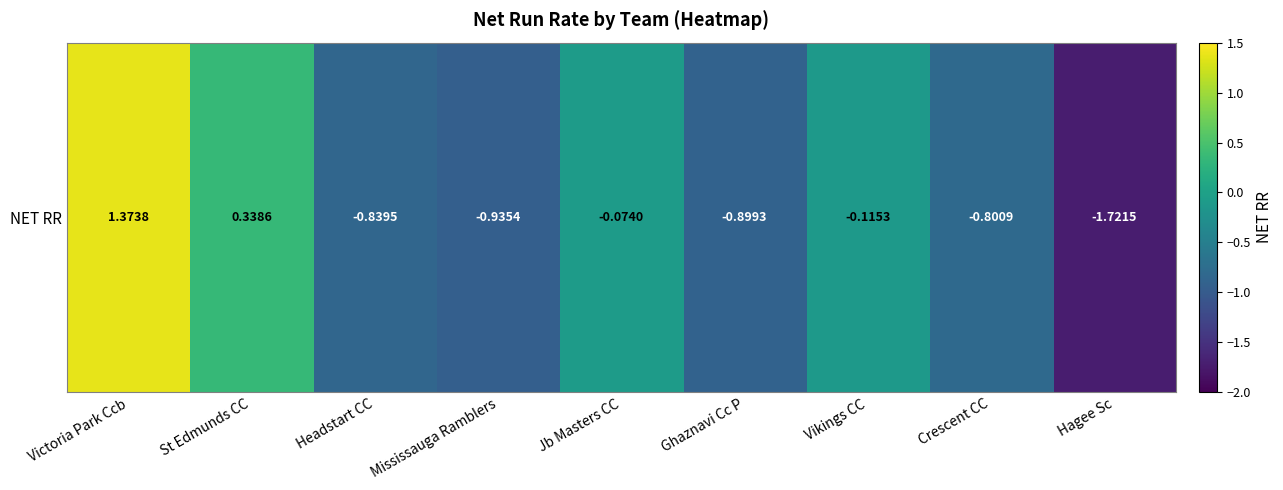

Between St Edmunds CC and Jb Masters CC, which is larger?

St Edmunds CC